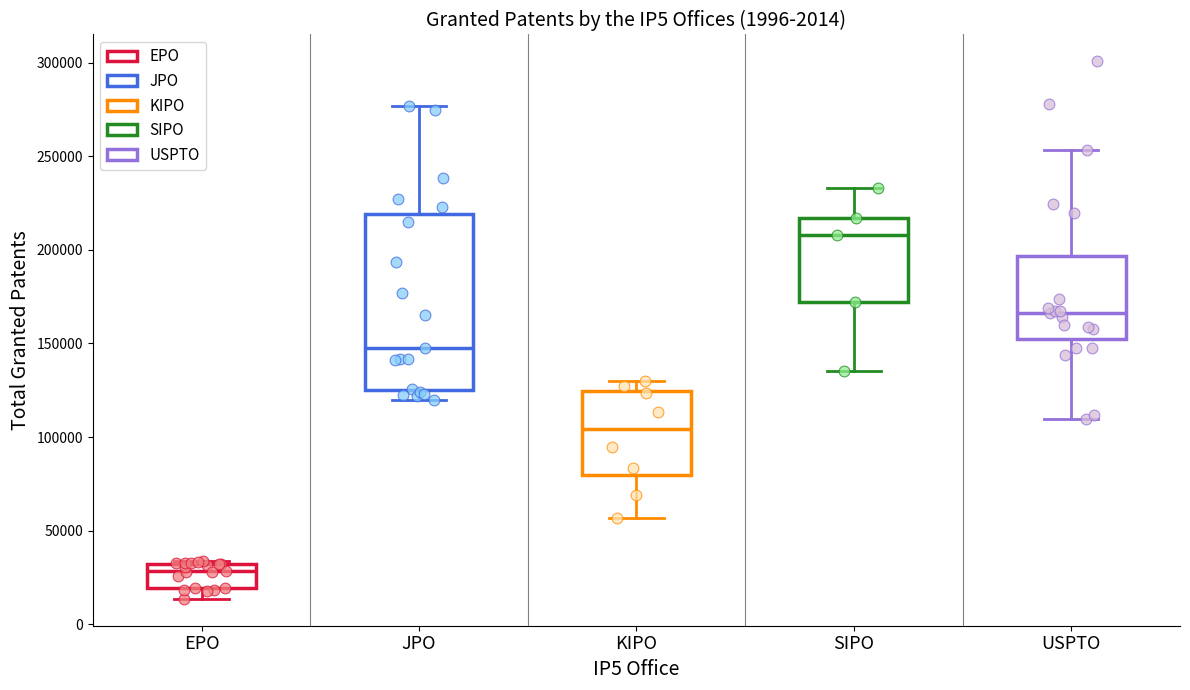

Which box has the lowest median line?

EPO